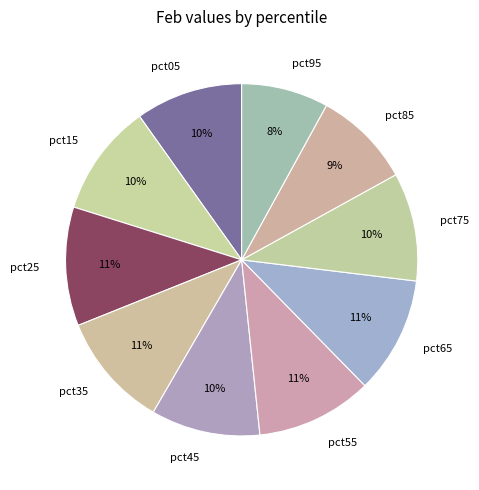

To the nearest percent, what is the combined percentage of pct95 and pct45?

18%